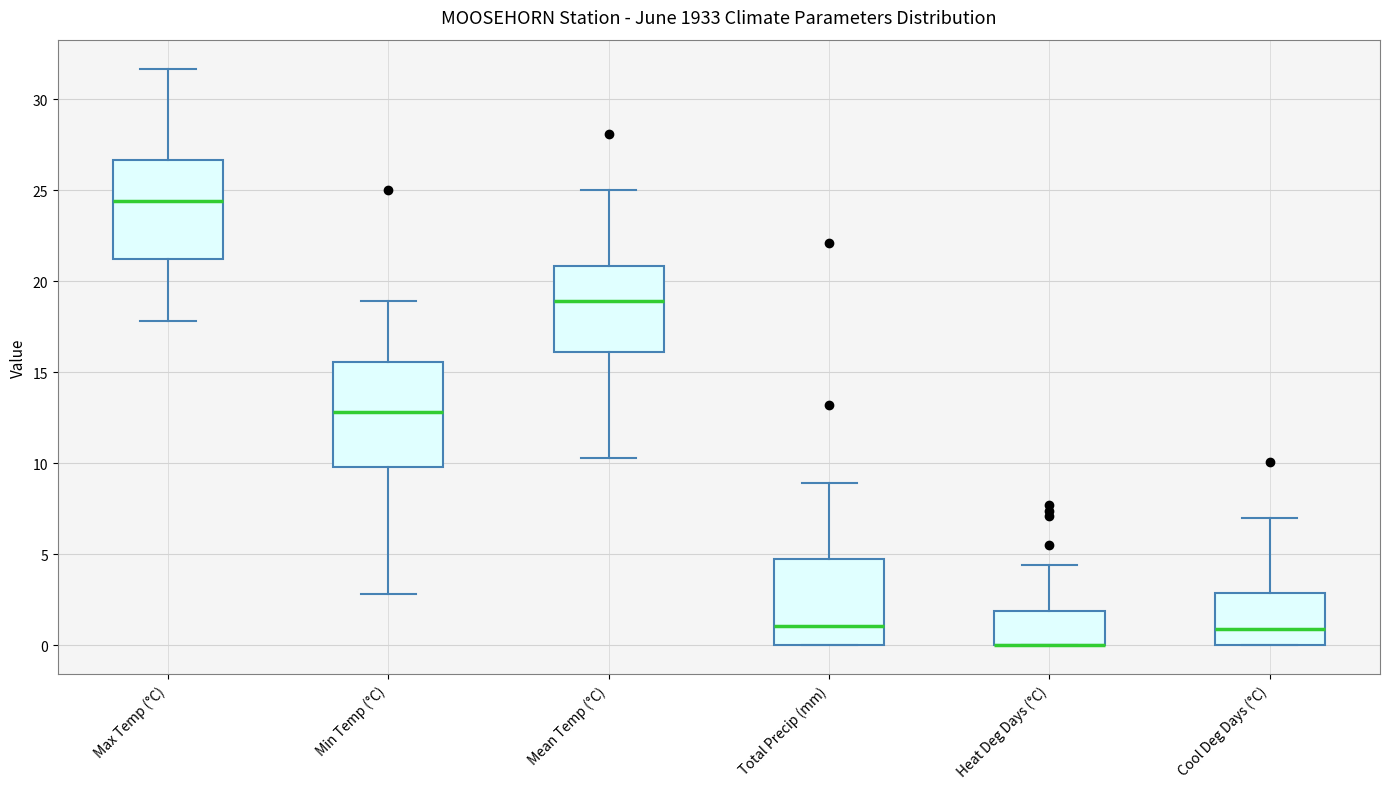

Reading left to right, transcribe this box plot: for each box, give where its median line is, the range the box spans, and where its two whiskers end, as read against the y-axis. The values are not printed on the chart, so give them approximately, as read against the axis.

Max Temp (°C): median 24.5, box 21.5 to 26.5, whiskers 18.0 to 31.5
Min Temp (°C): median 13.0, box 10.0 to 15.5, whiskers 3.0 to 19.0
Mean Temp (°C): median 19.0, box 16.0 to 21.0, whiskers 10.5 to 25.0
Total Precip (mm): median 1.0, box 0.0 to 5.0, whiskers 0.0 to 9.0
Heat Deg Days (°C): median 0.0 (drawn on the box's lower edge), box 0.0 to 2.0, whiskers 0.0 to 4.5
Cool Deg Days (°C): median 1.0, box 0.0 to 3.0, whiskers 0.0 to 7.0